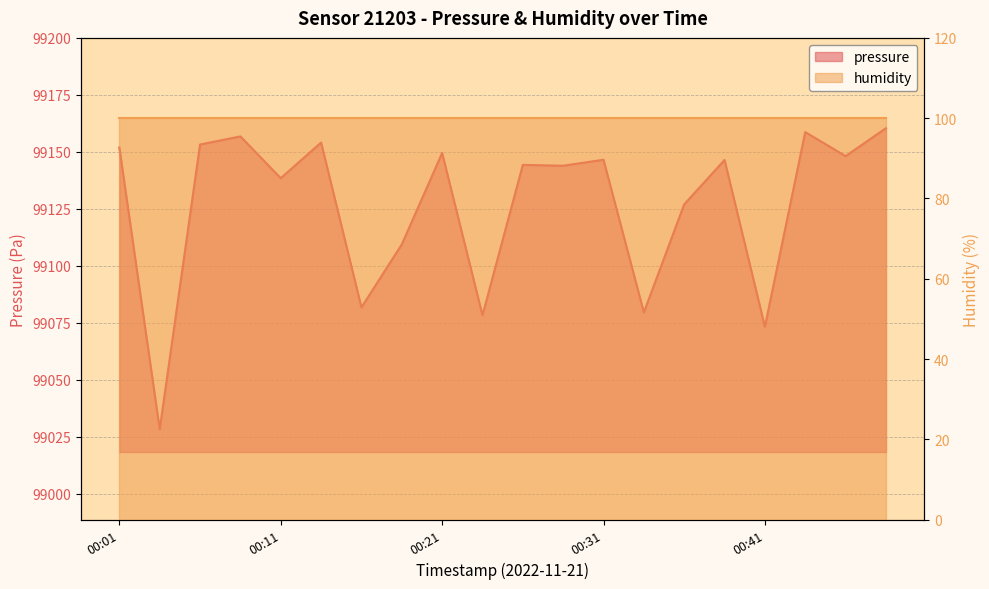

The value at 00:41 is 142579.7. True or false?

False